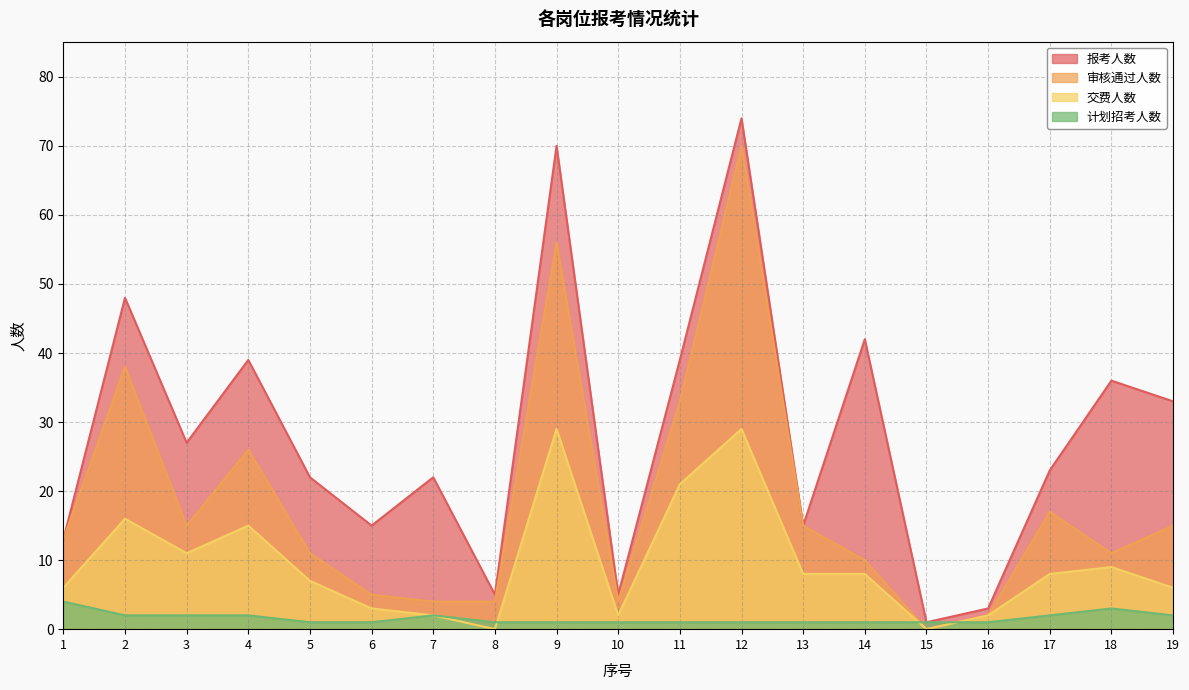

What are all the series names shown in the legend?

报考人数, 审核通过人数, 交费人数, 计划招考人数